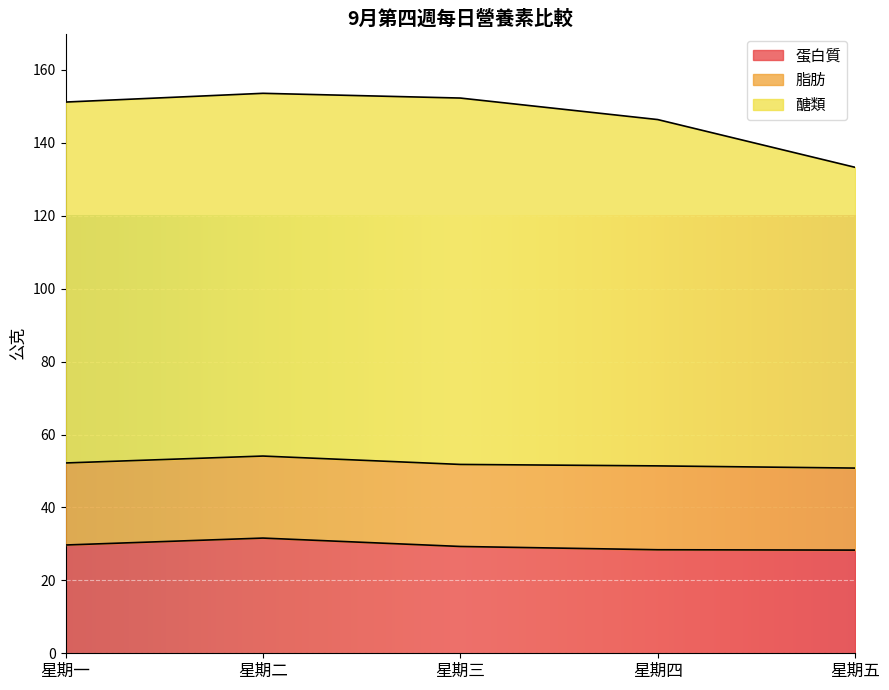

Is it true that 醣類 equals 45.7 at 星期二?

False